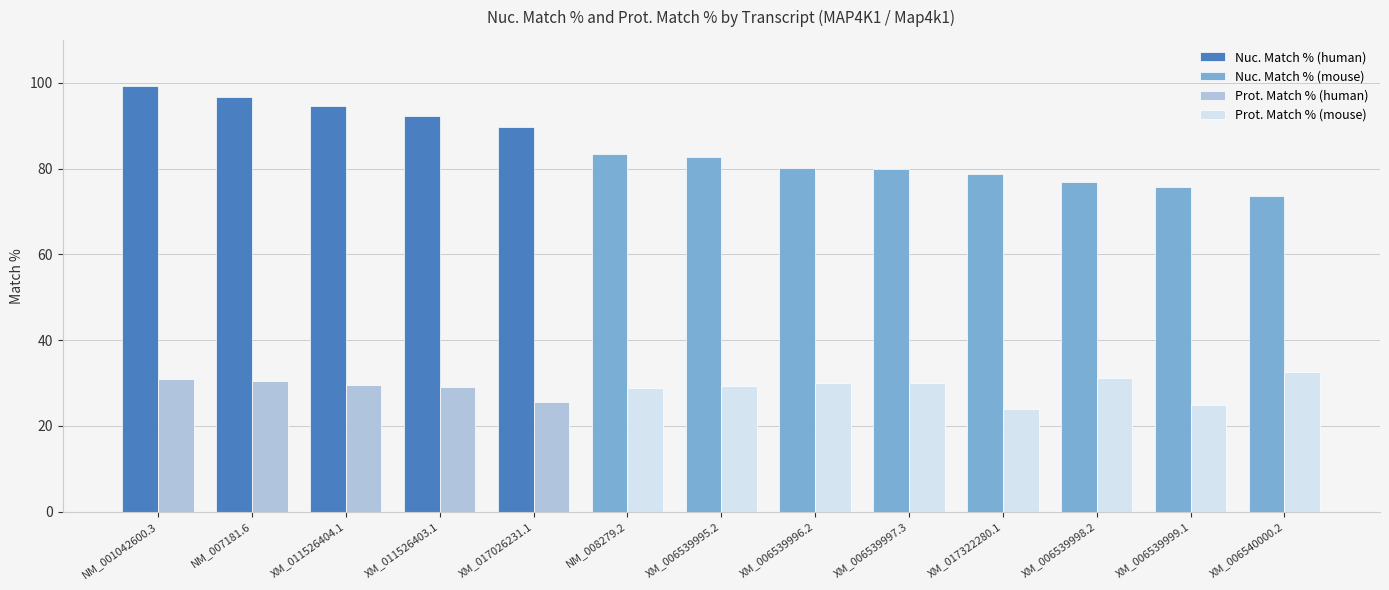

What value does the Nuc. Match % series have at XM_017322280.1?

78.8